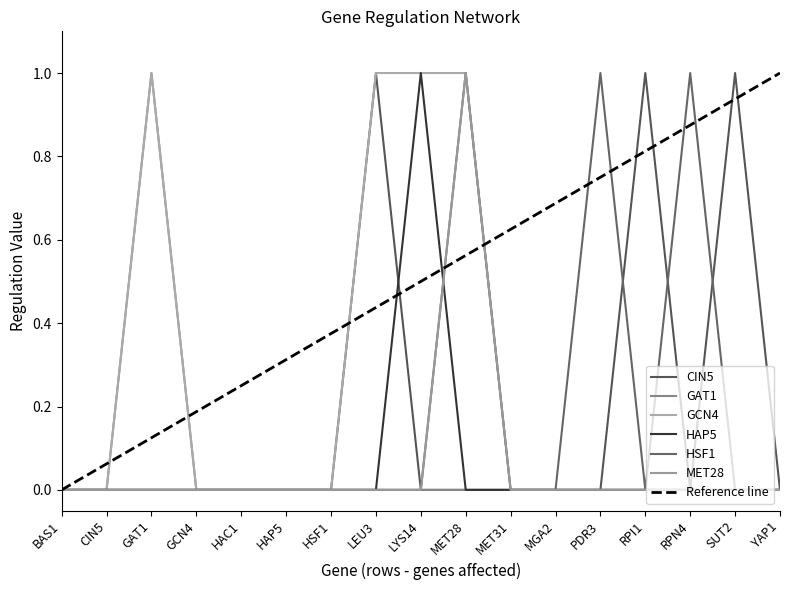

In GAT1, how many points are higher than both neighbors (excluding endpoints)?

1